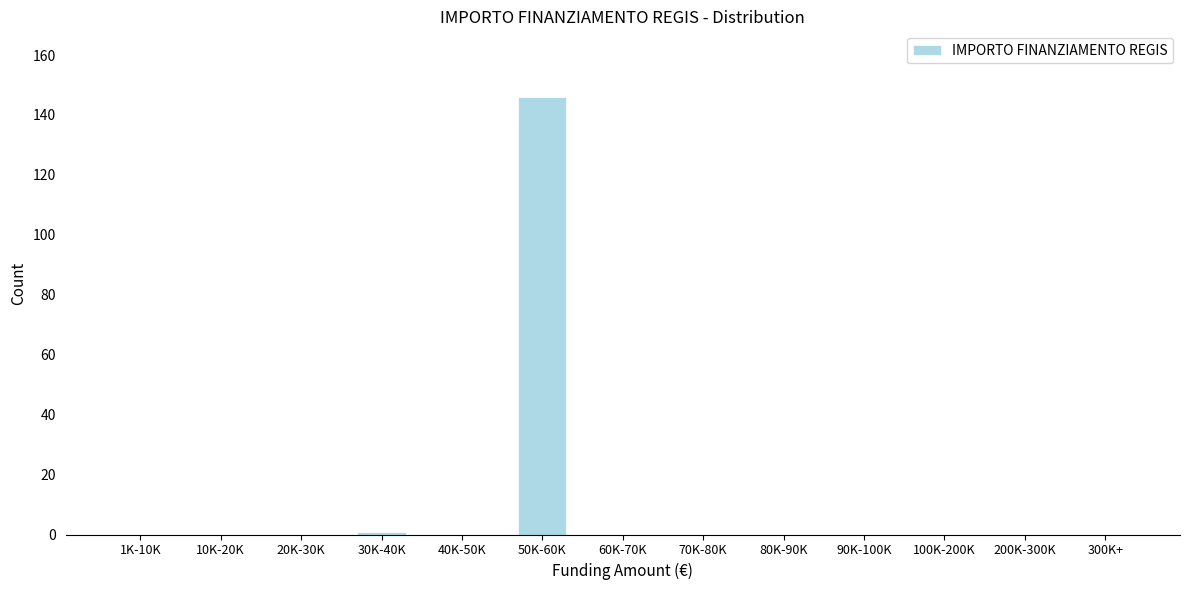

Reading left to right, transcribe all the data shown in this chart.

1K-10K=0	10K-20K=0	20K-30K=0	30K-40K=1	40K-50K=0	50K-60K=146	60K-70K=0	70K-80K=0	80K-90K=0	90K-100K=0	100K-200K=0	200K-300K=0	300K+=0